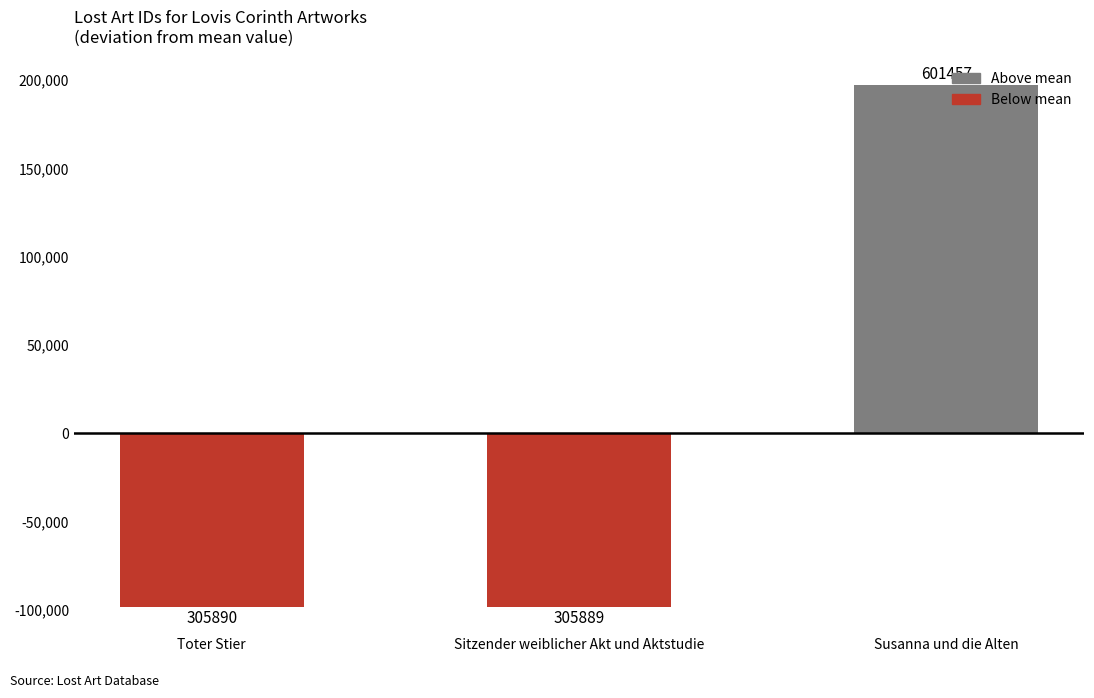

How many bars are there in total?

3